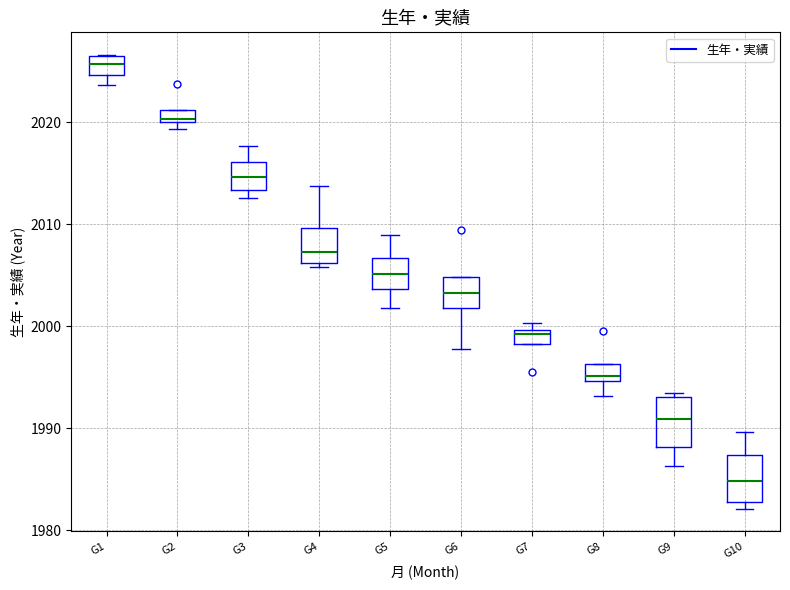

Which box has the highest median line?

G1